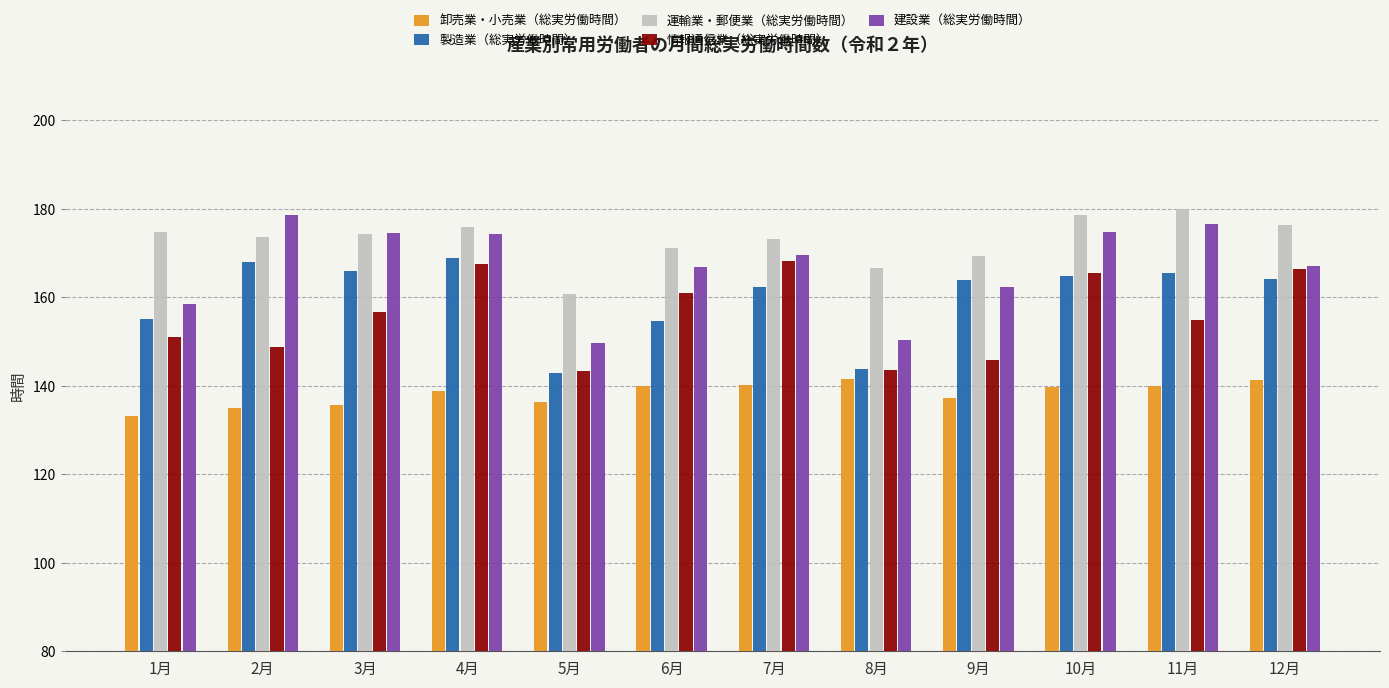

What is the approximate value of 建設業（総実労働時間） at 11月?

176.6